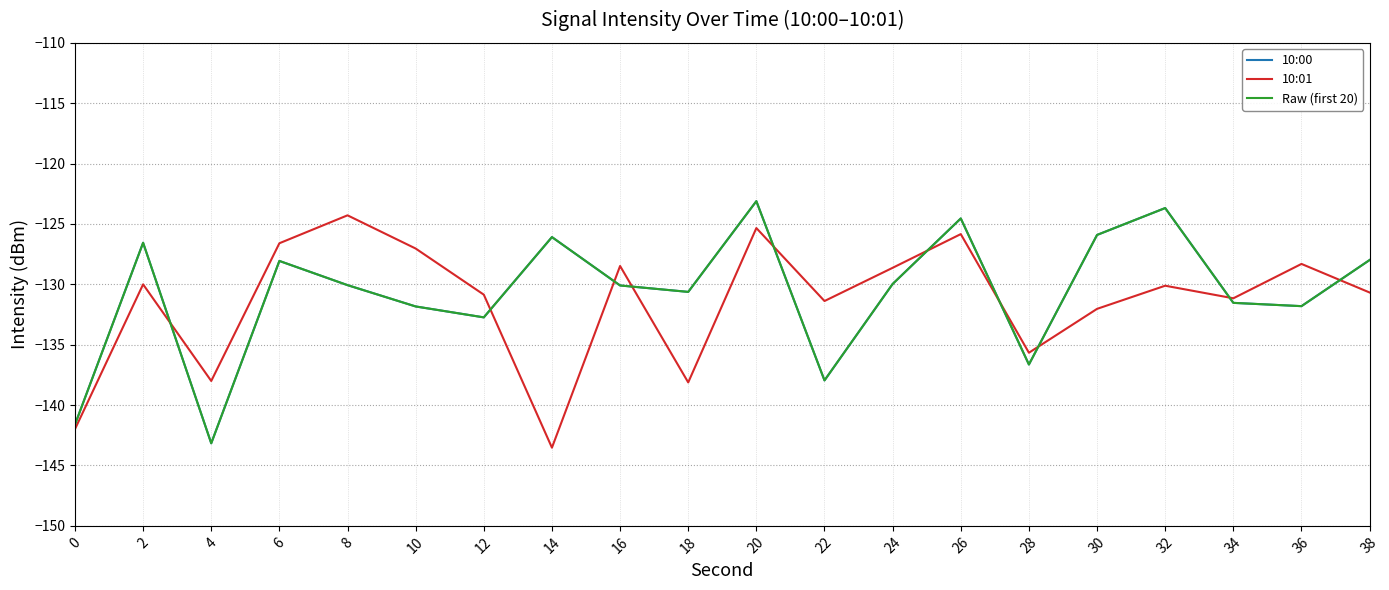

What is the sum of the 10:00 values at 32 and 10?

-255.5